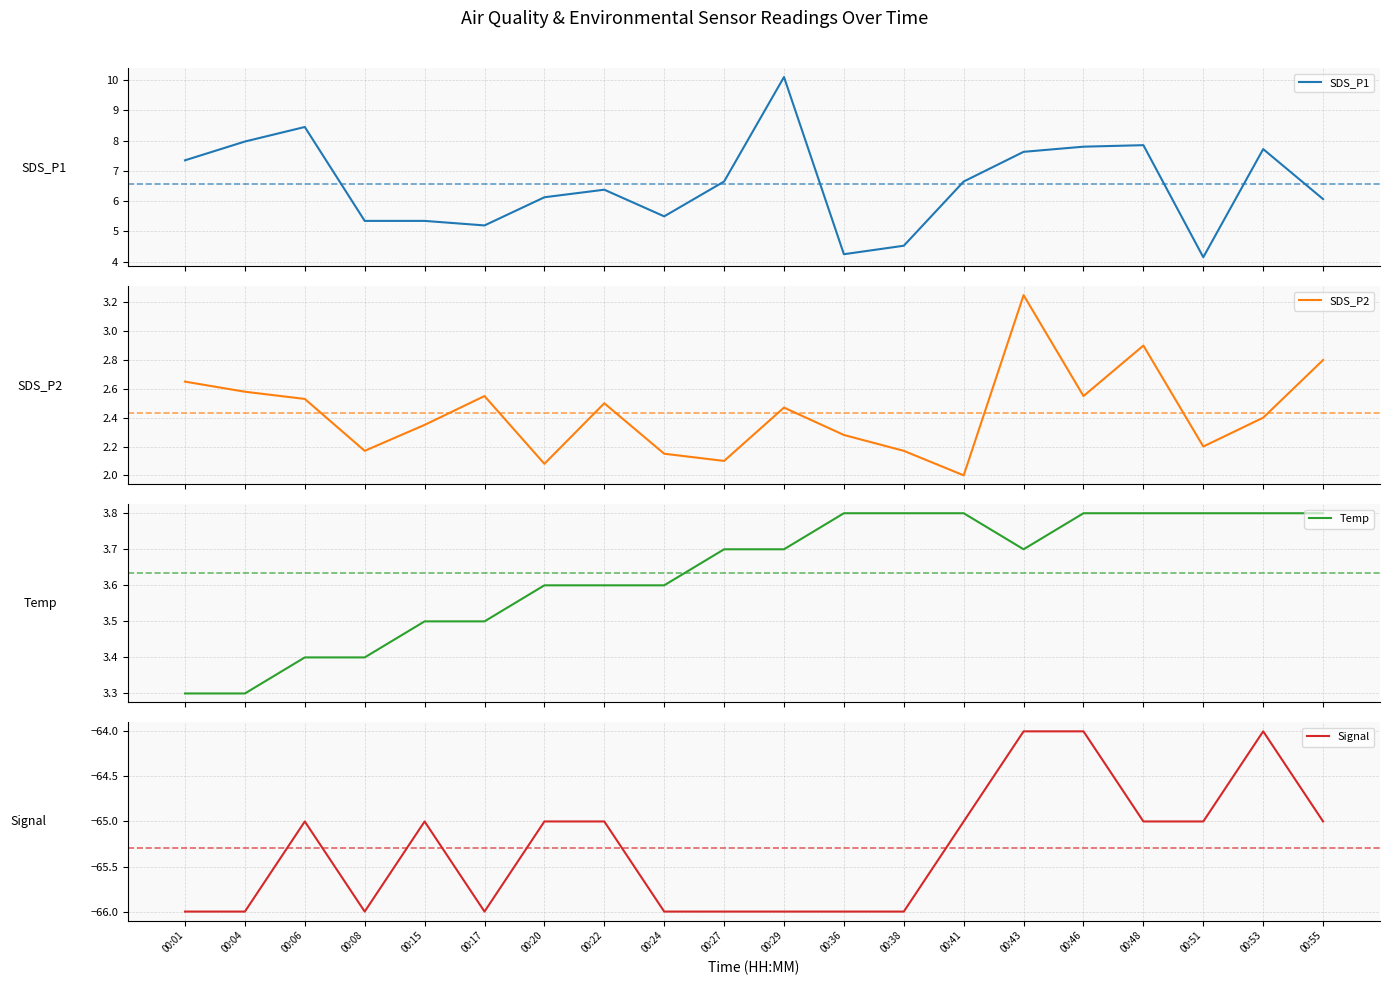

Is this an area chart (filled region under the line)?

No